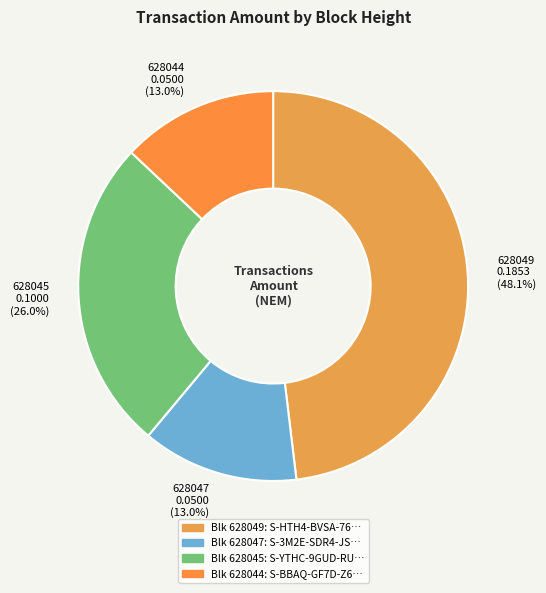

Which has a higher value, 628049 0.1853 (48.1%) or 628045 0.1000 (26.0%)?

628049 0.1853 (48.1%)